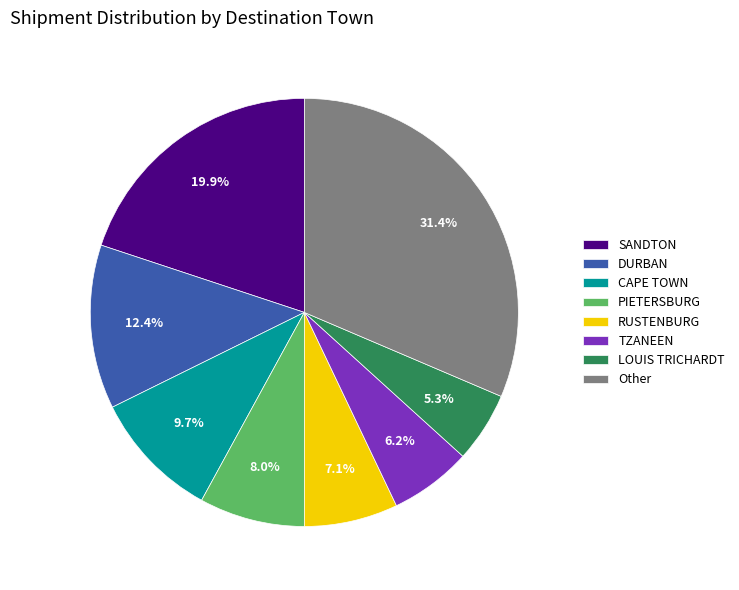

Is the sum of LOUIS TRICHARDT and CAPE TOWN greater than half?

No